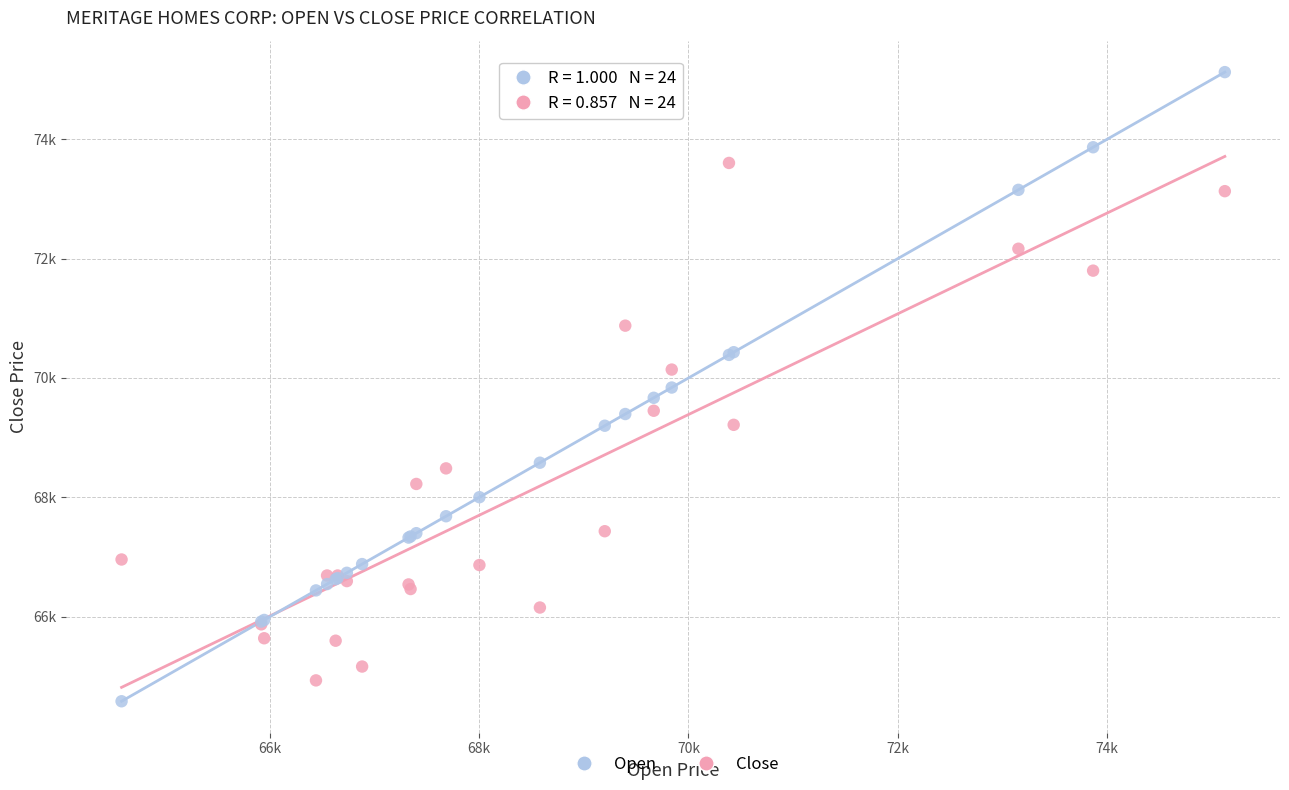

What are all the series names shown in the legend?

Open, Close